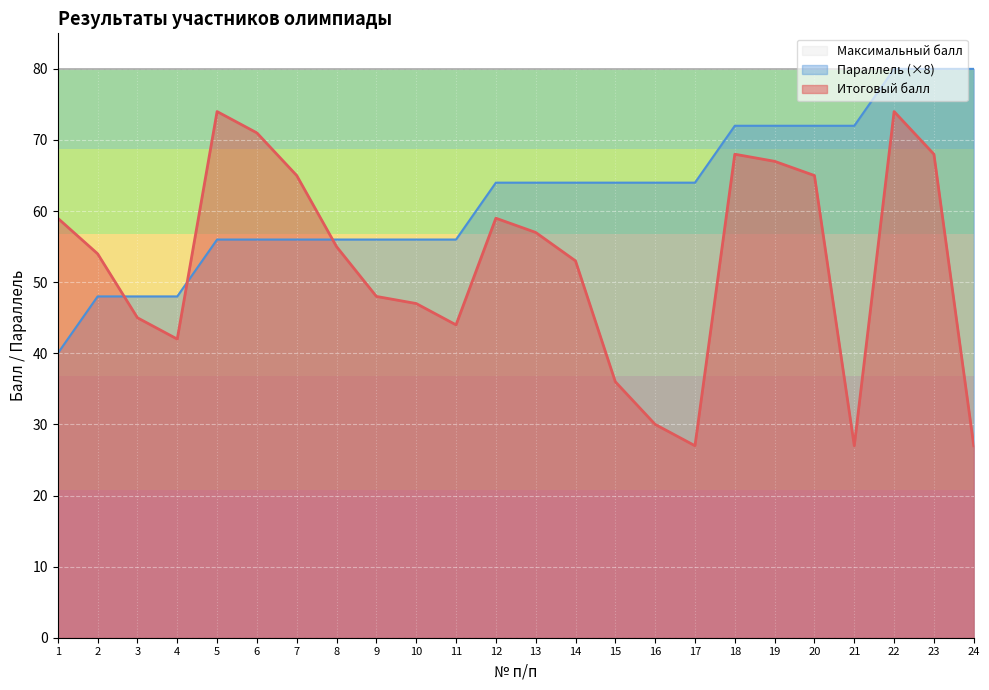

Rank the series at 6 from lowest to highest value.

Параллель (×8), Итоговый балл, Максимальный балл